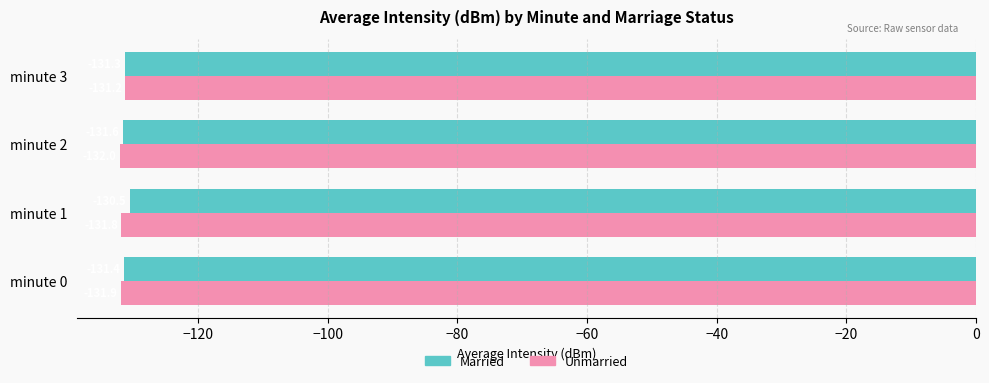

Is it true that Unmarried equals -90.0 at minute 2?

False